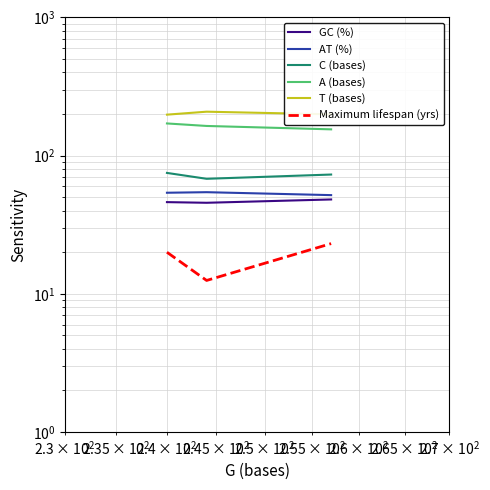

Which series has the widest spread of values?

A (bases)